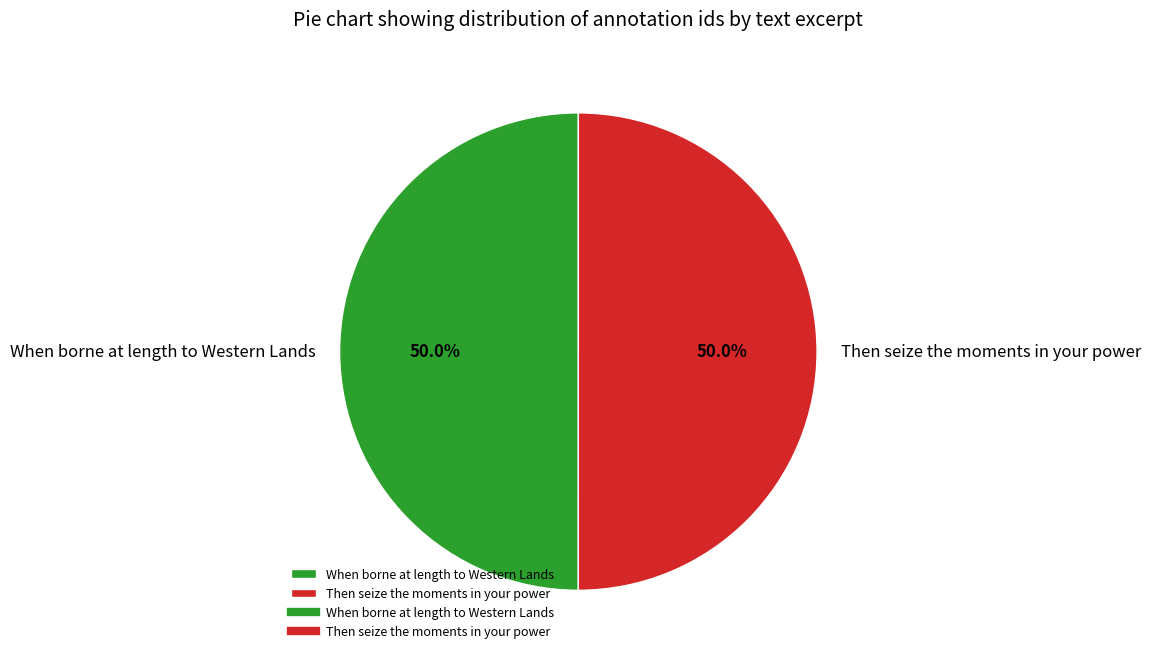

Approximately how many times larger is the value at When borne at length to Western Lands compared to Then seize the moments in your power?

1.0